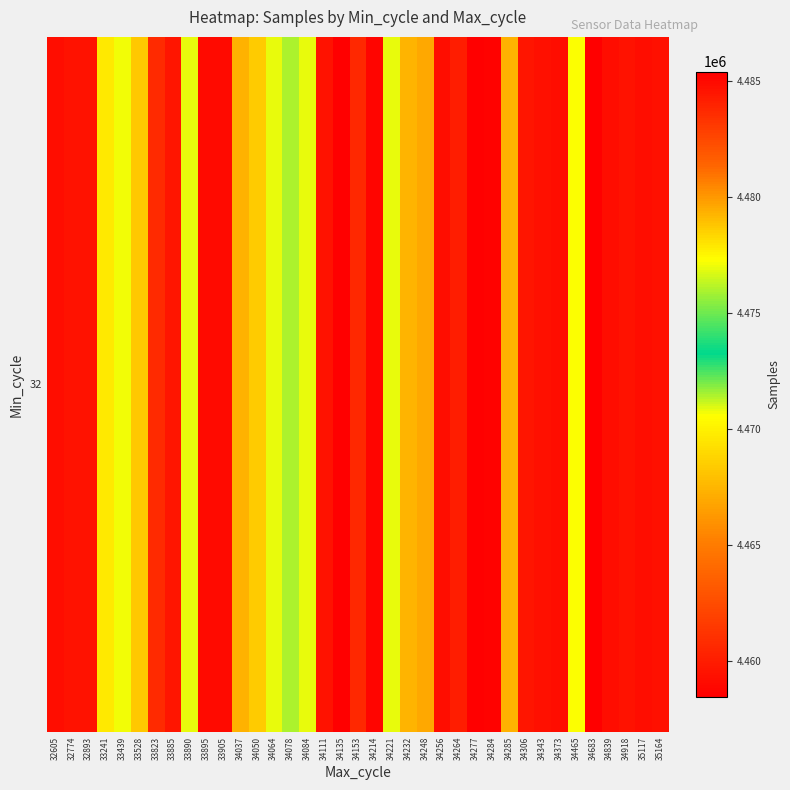

Which label corresponds to the smallest value in the chart?

34135